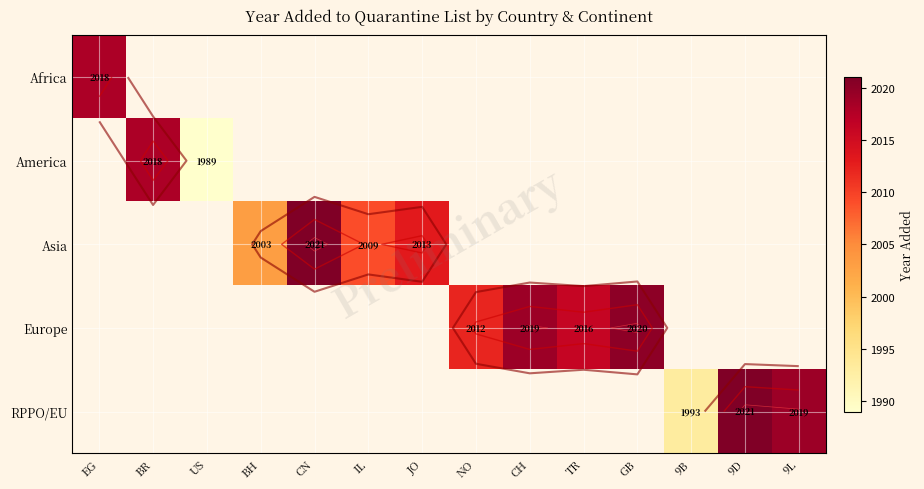

Which has a higher value, TR or EG?

EG